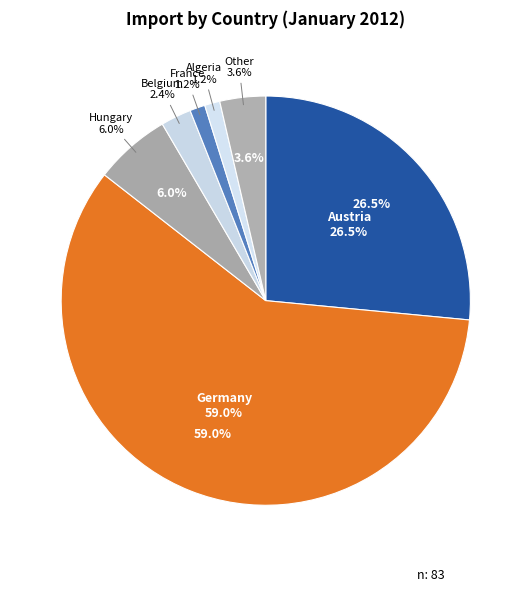

Does any single category account for the majority?

Yes